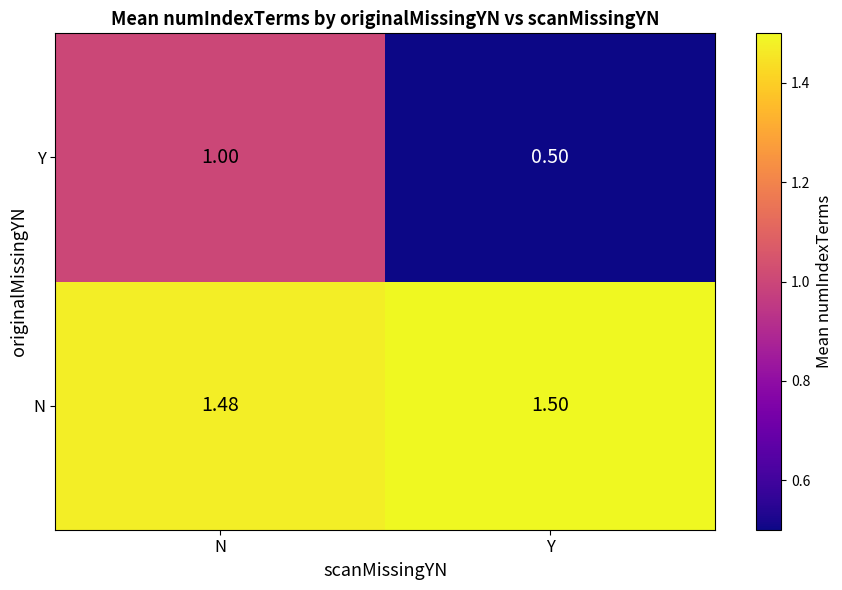

Which category has the lowest value across all series?

Y